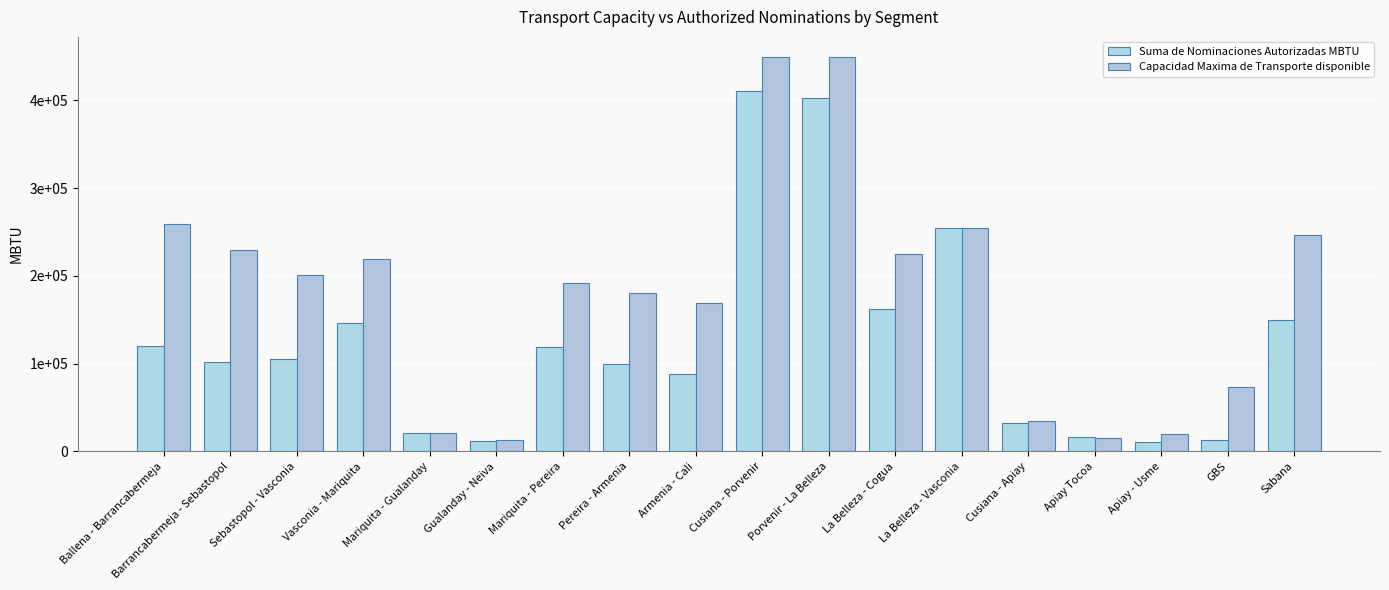

Does the chart contain any negative values?

No